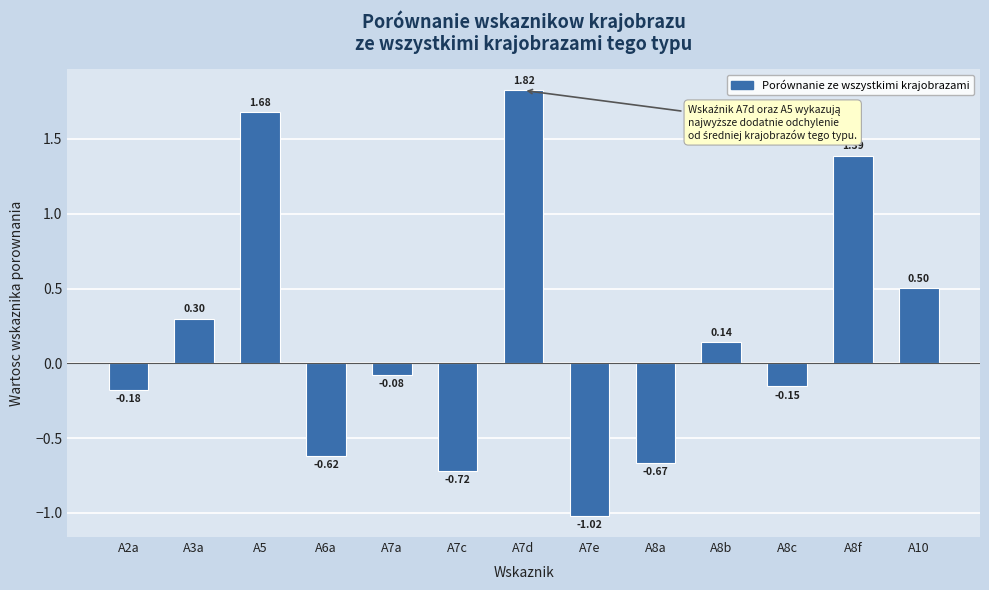

Are the bars horizontal?

No